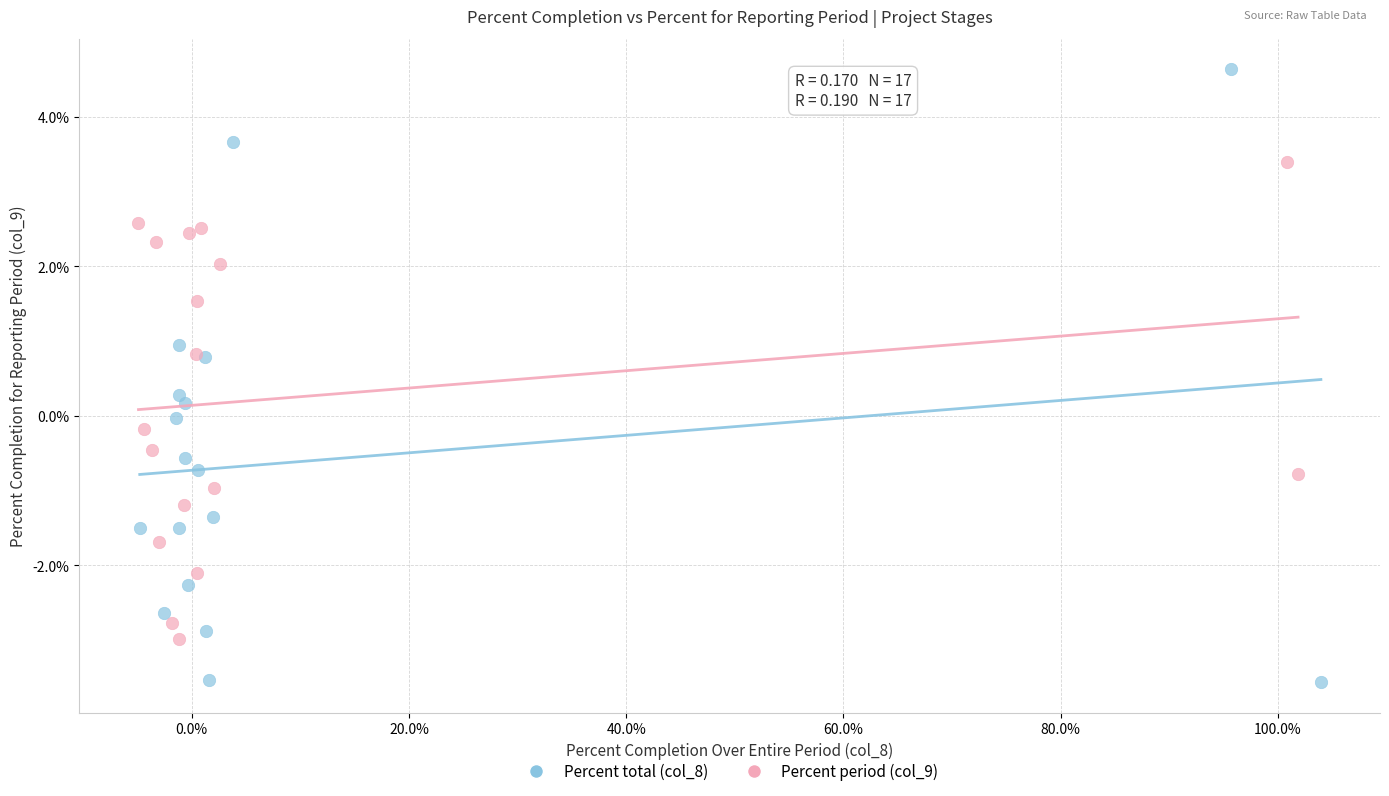

What are all the series names shown in the legend?

Percent total (col_8), Percent period (col_9)